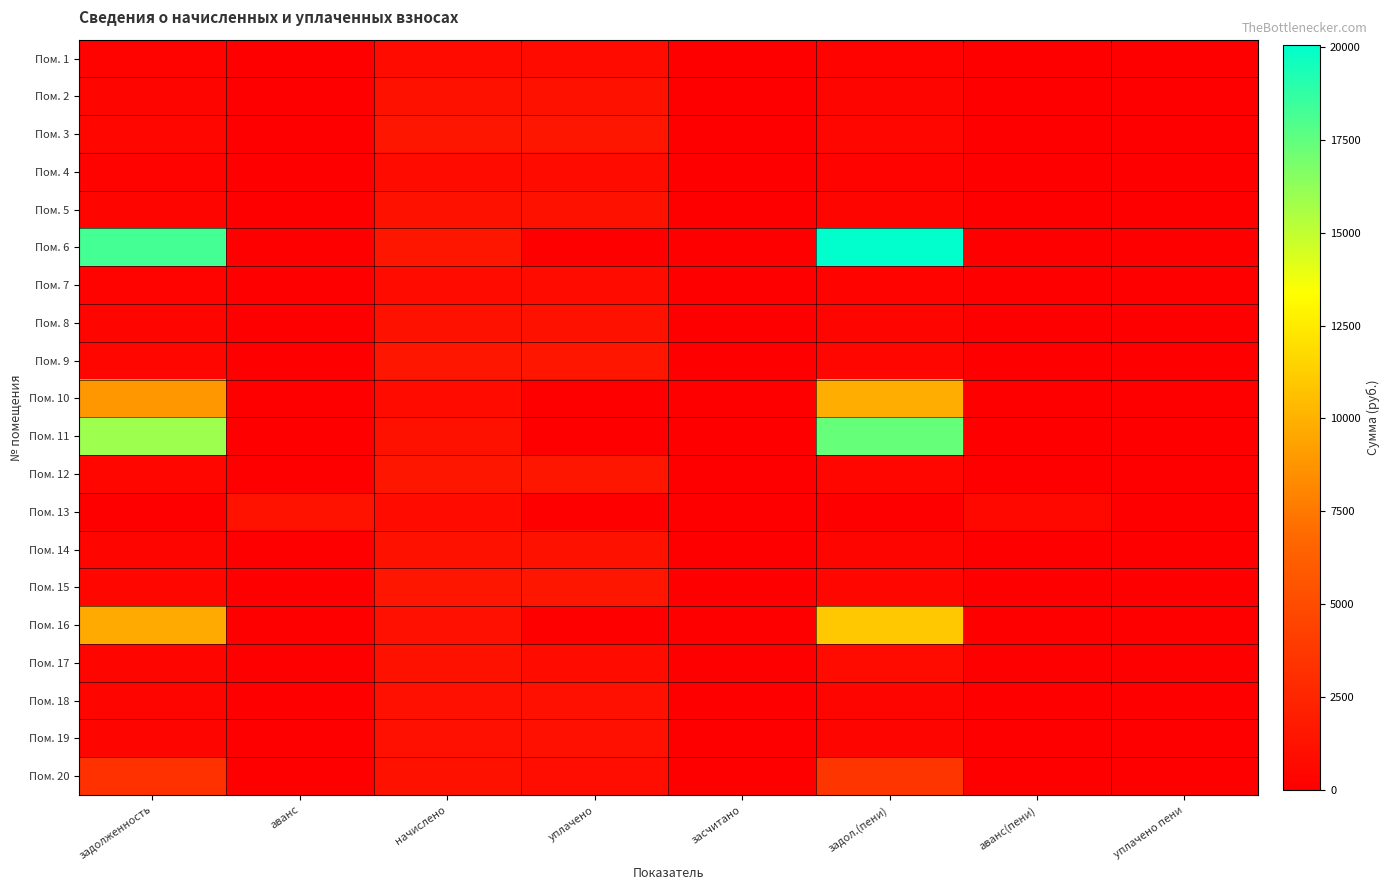

How many data points does each series have?

8